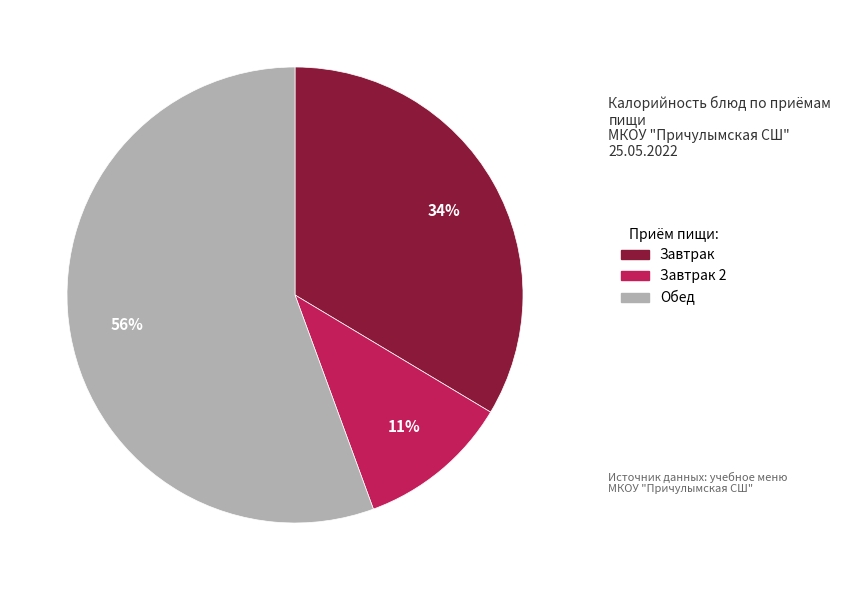

To the nearest percent, what is the average slice percentage?

33%